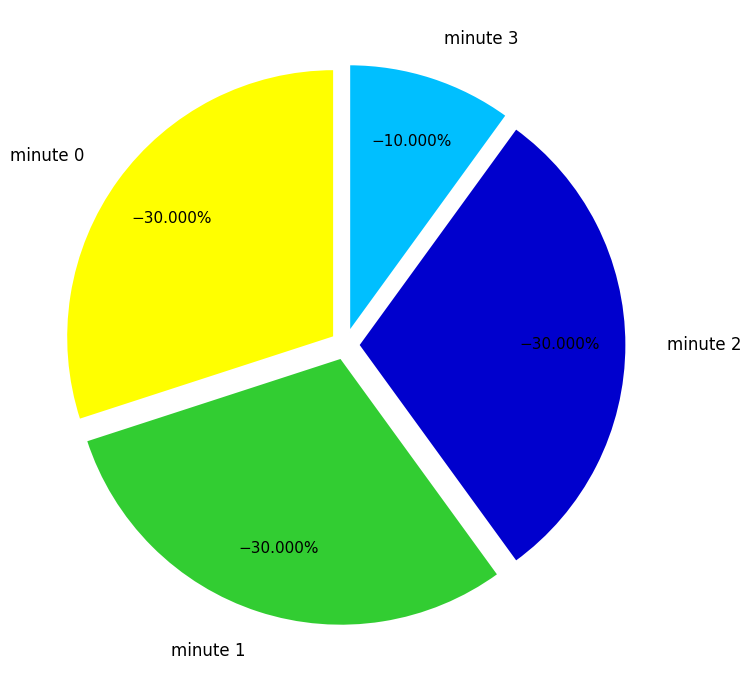

What is the total percentage of minute 1 and minute 2?

60.0%